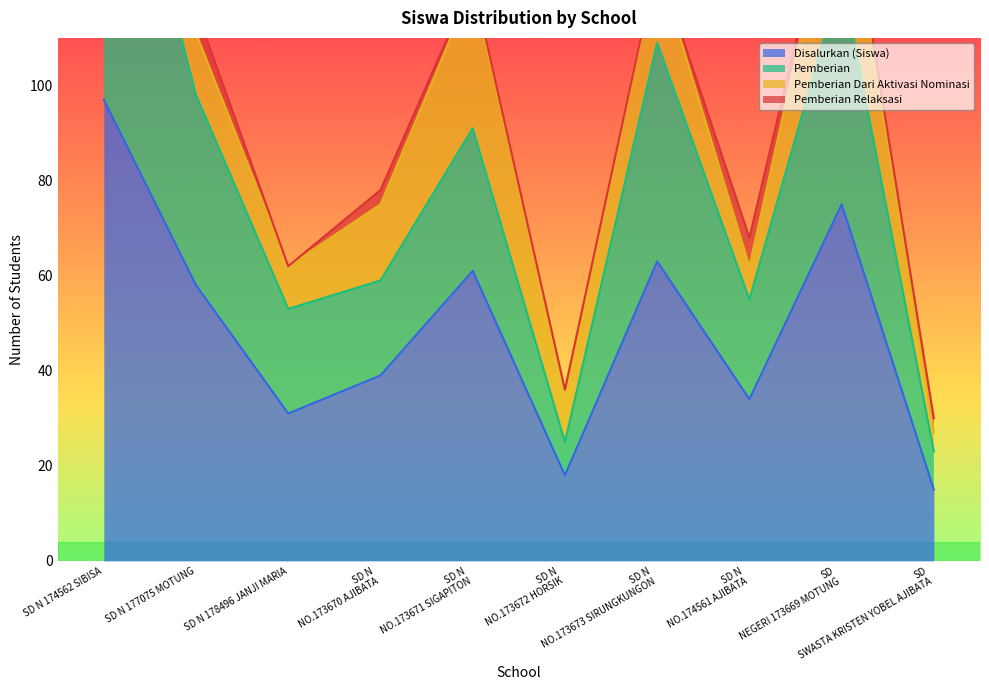

What is the highest value of the Disalurkan (Siswa) series?

97